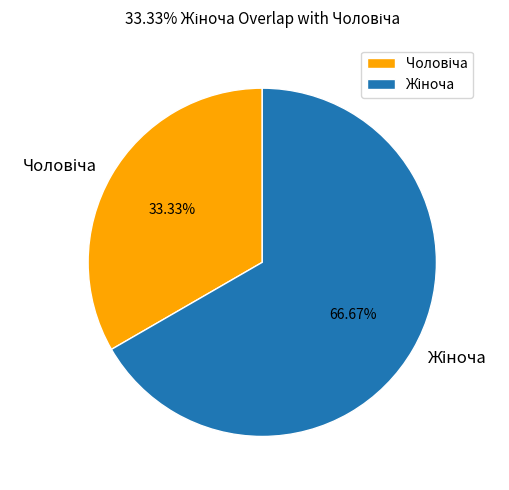

Is there a majority slice in this chart?

Yes